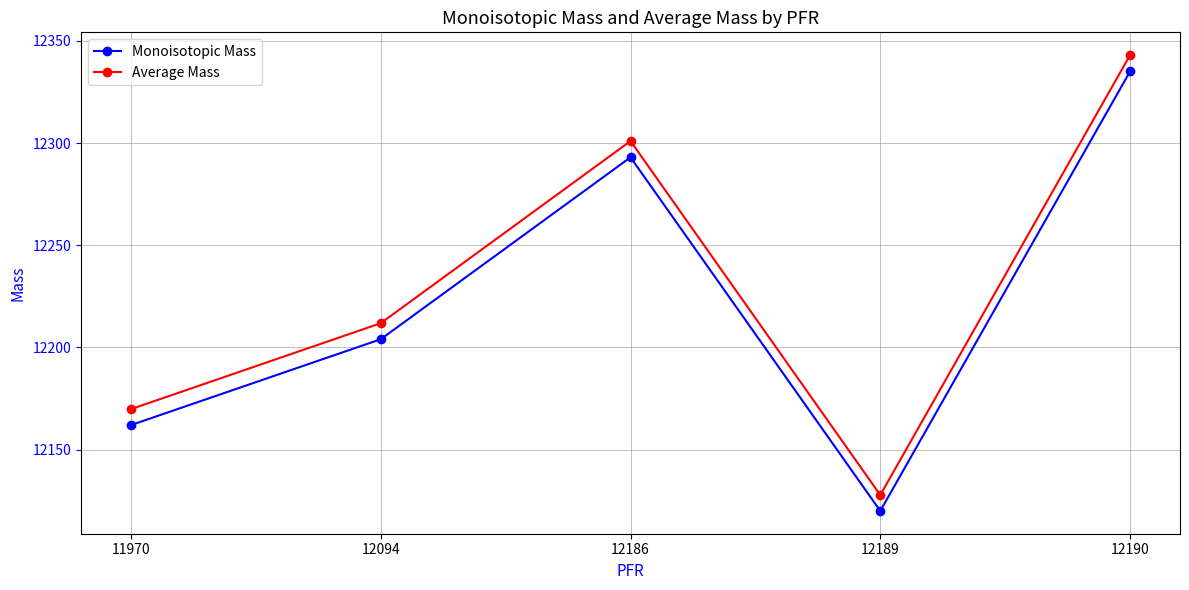

How many lines are shown in the chart?

2